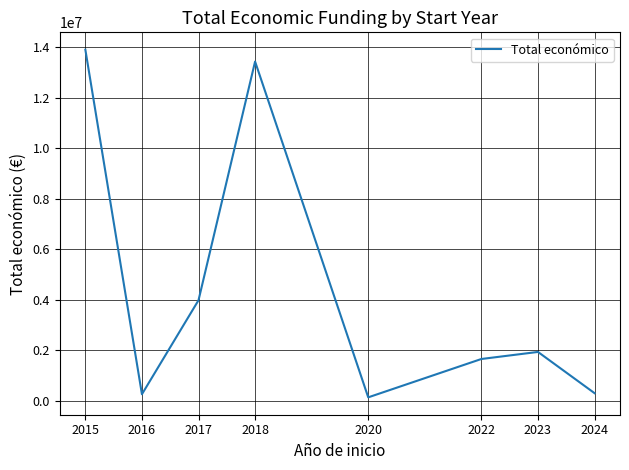

What is the minimum value shown in the chart?

134112